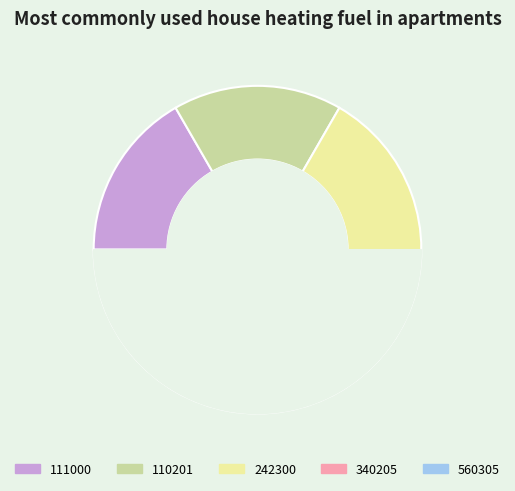

To the nearest percent, what is the difference between the 111000 and 340205 slice percentages?

6%